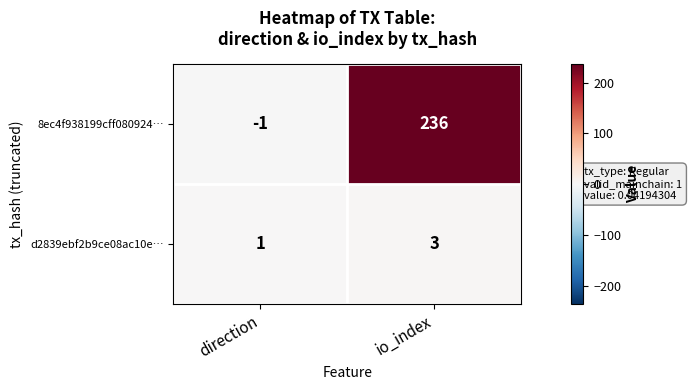

Reading right to left, what are all the values shown in this chart?

8ec4f938199cff080924…: io_index=236	direction=-1
d2839ebf2b9ce08ac10e…: io_index=3	direction=1